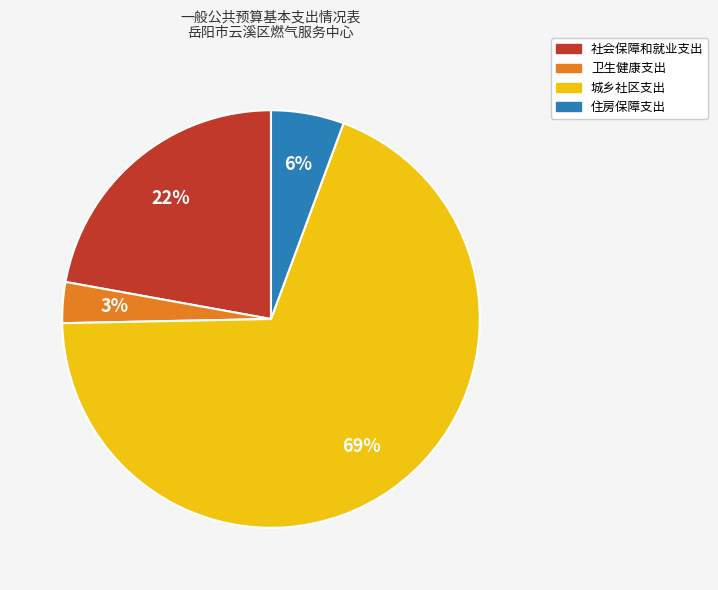

Do 城乡社区支出 and 住房保障支出 together represent more than half of the pie?

Yes